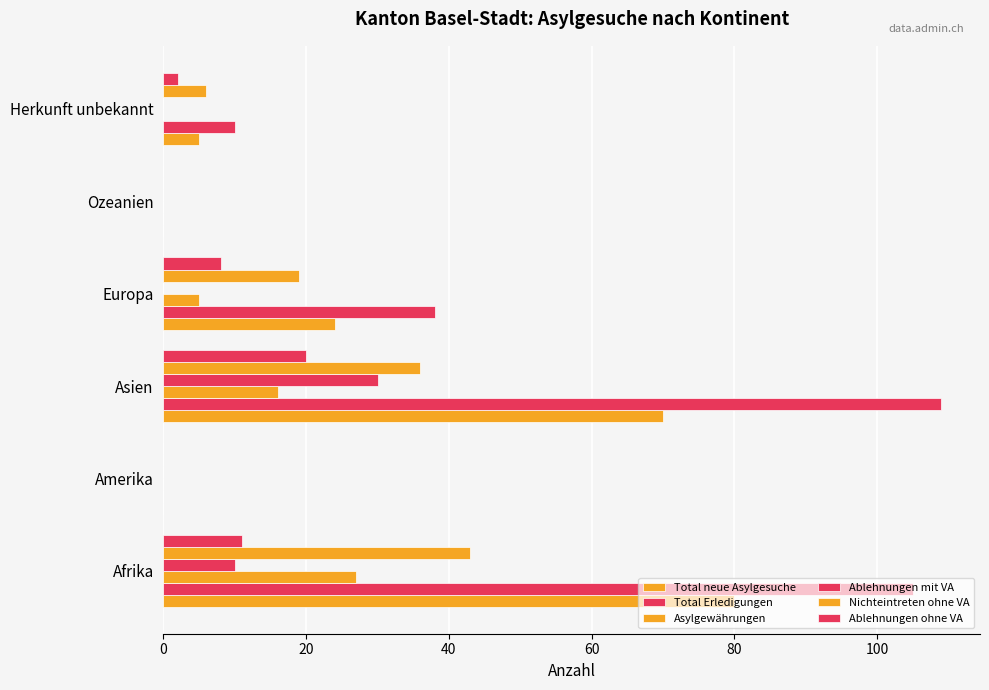

How many categories are shown in the chart?

6